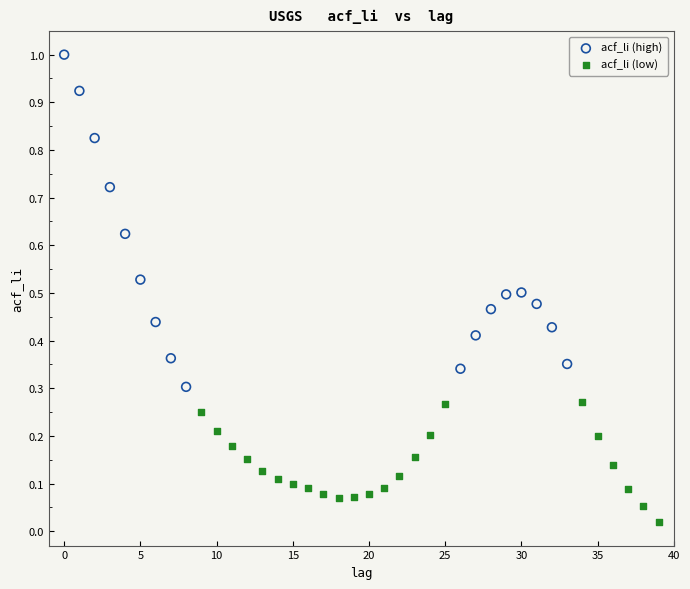

Which series reaches the maximum Y coordinate?

acf_li (high)